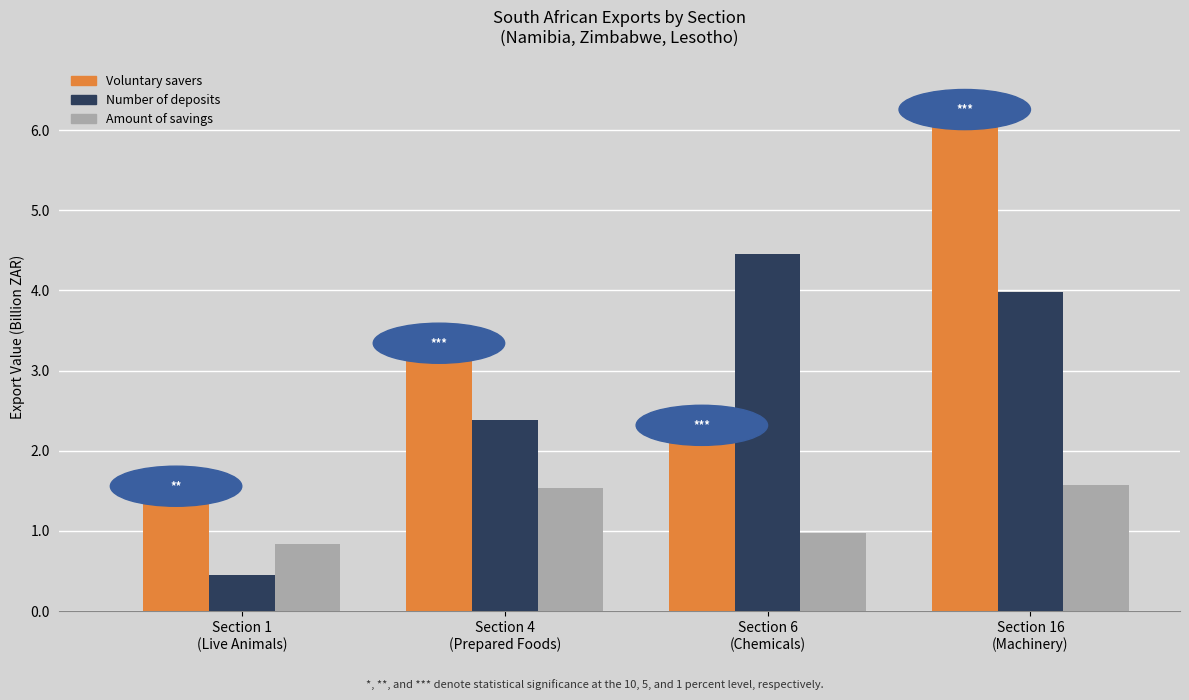

At which category is the sum across all series the highest?

Section 16
(Machinery)